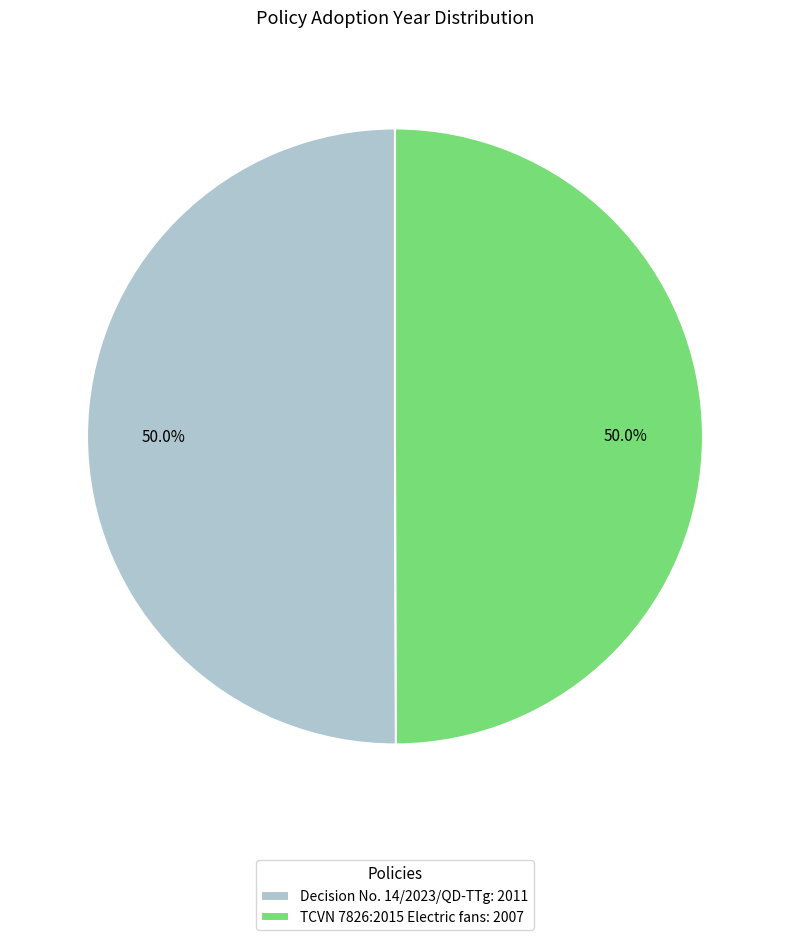

What portion of the pie excludes Decision No. 14/2023/QD-TTg?

50.0%